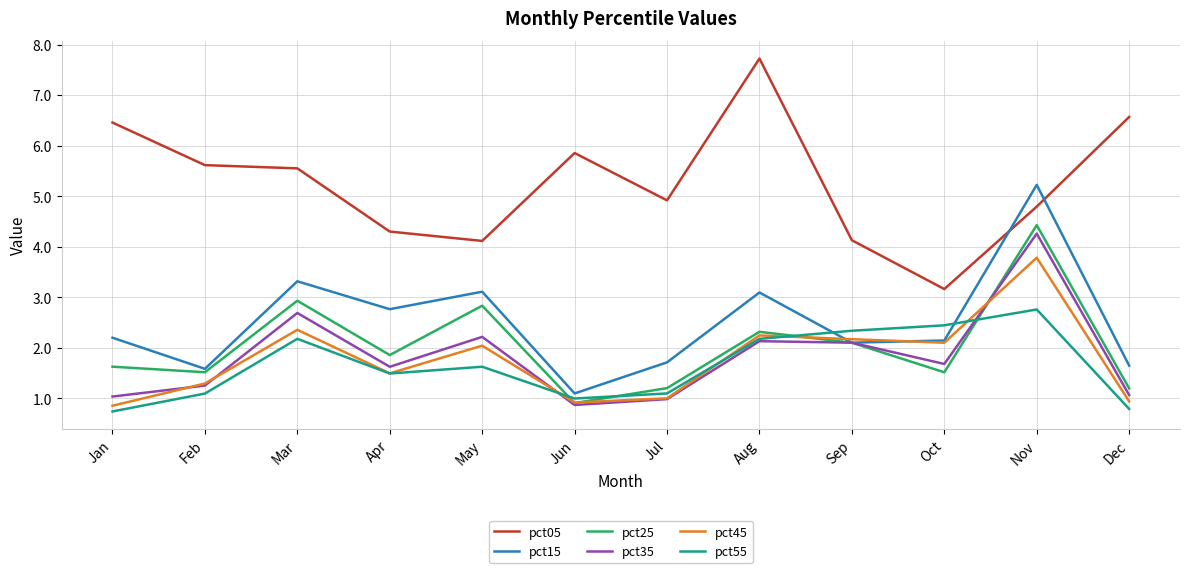

Which category has the highest value across all series?

Aug